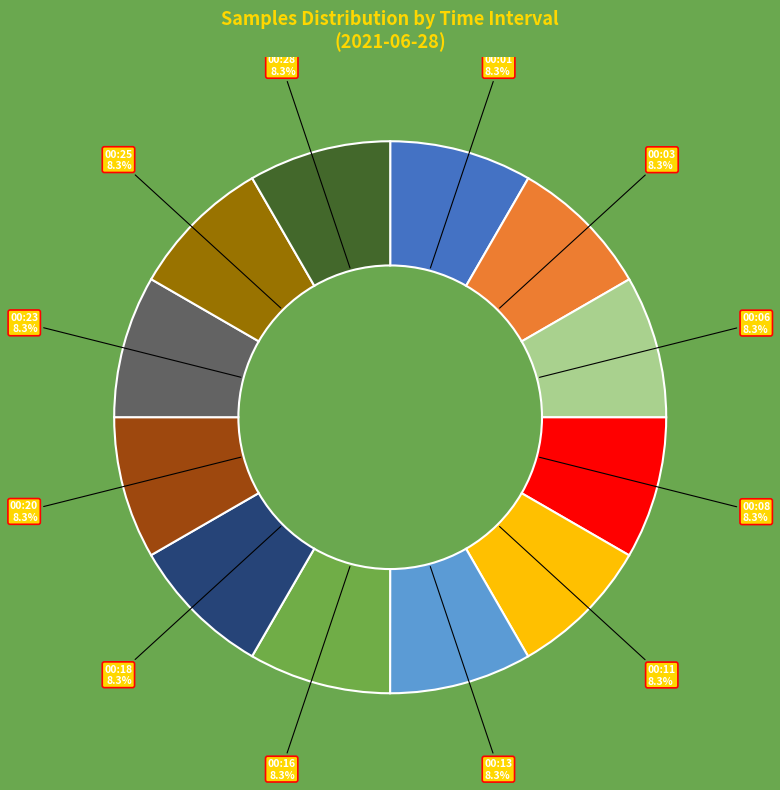

Approximately how many times larger is the value at 00:23 compared to 00:08?

1.0